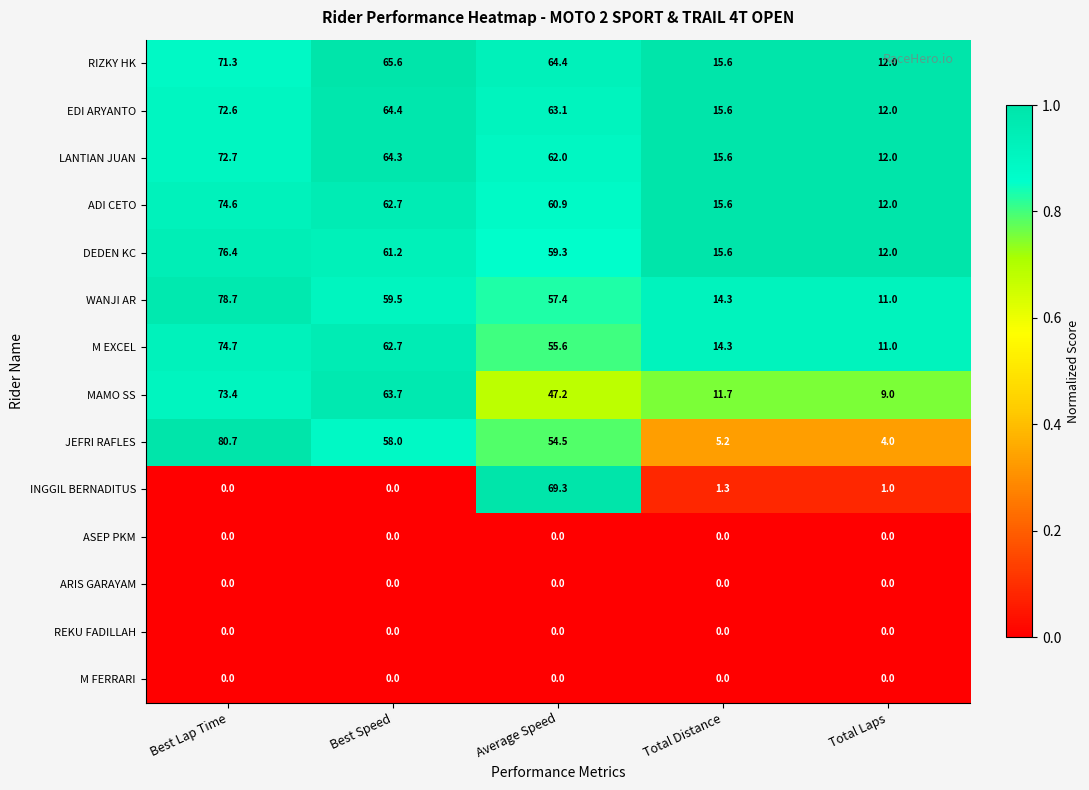

List the labels in order of M EXCEL value, largest first.

Best Lap Time, Best Speed, Average Speed, Total Distance, Total Laps